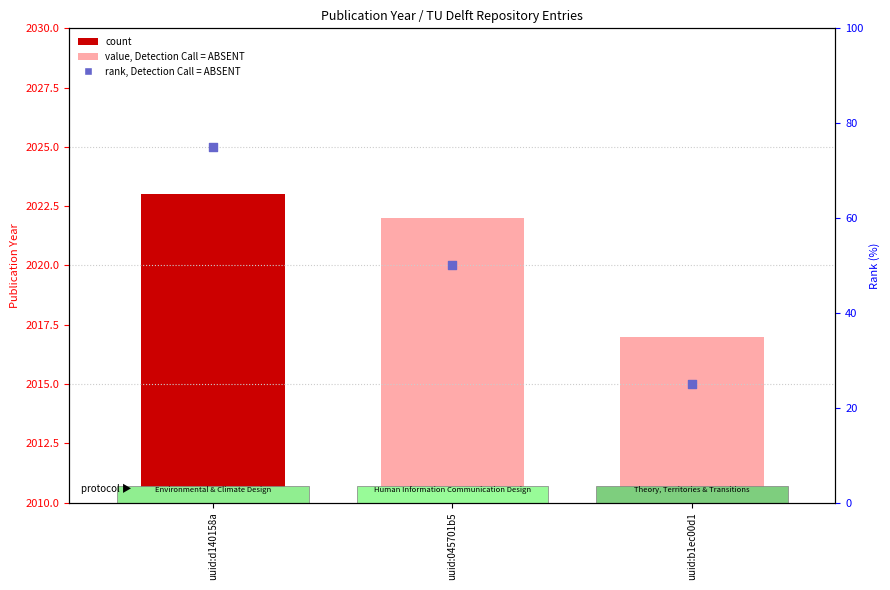

What is the total value across all series at uuid:d140158a?

2098